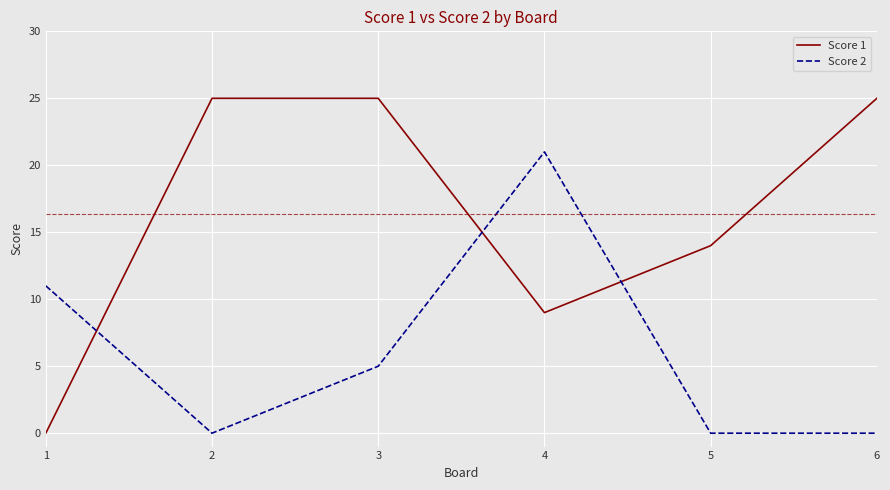

Reading right to left, what are all the values shown in this chart?

Score 1: 6=25	5=14	4=9	3=25	2=25	1=0
Score 2: 6=0	5=0	4=21	3=5	2=0	1=11